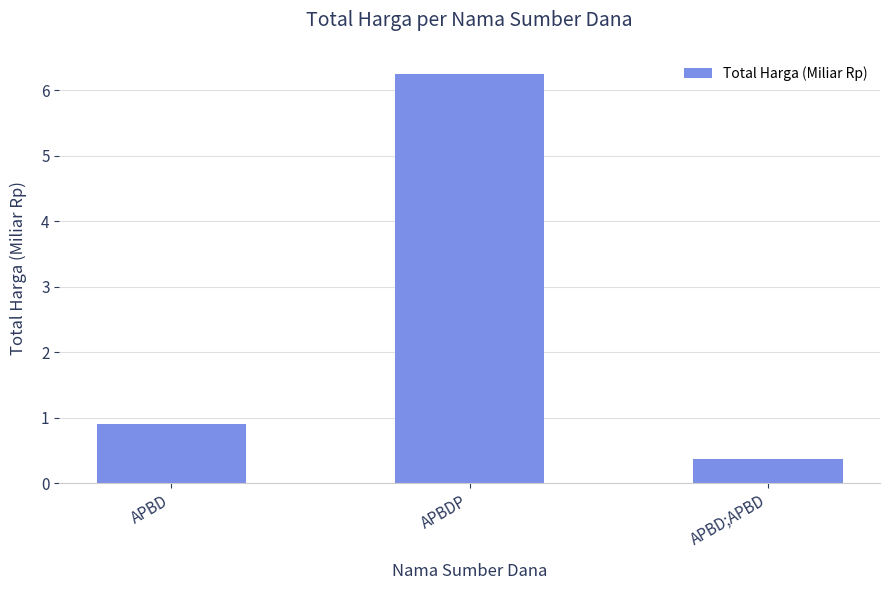

List the labels in order of value, smallest first.

APBD;APBD, APBD, APBDP